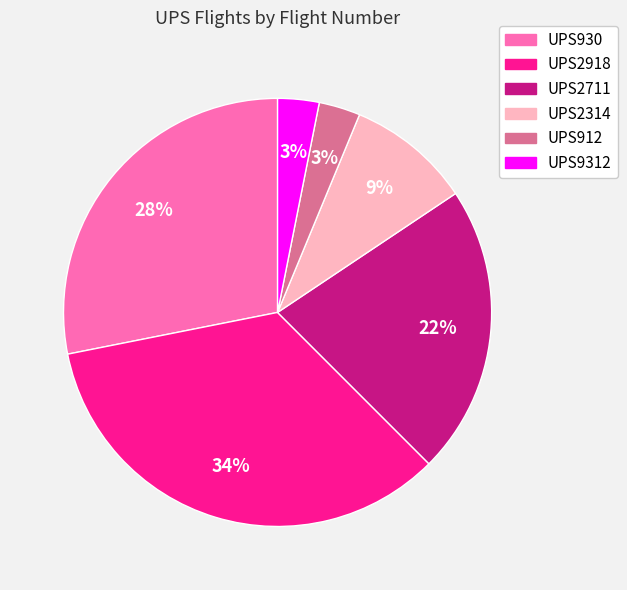

To the nearest percent, what percentage of the pie is UPS912?

3%